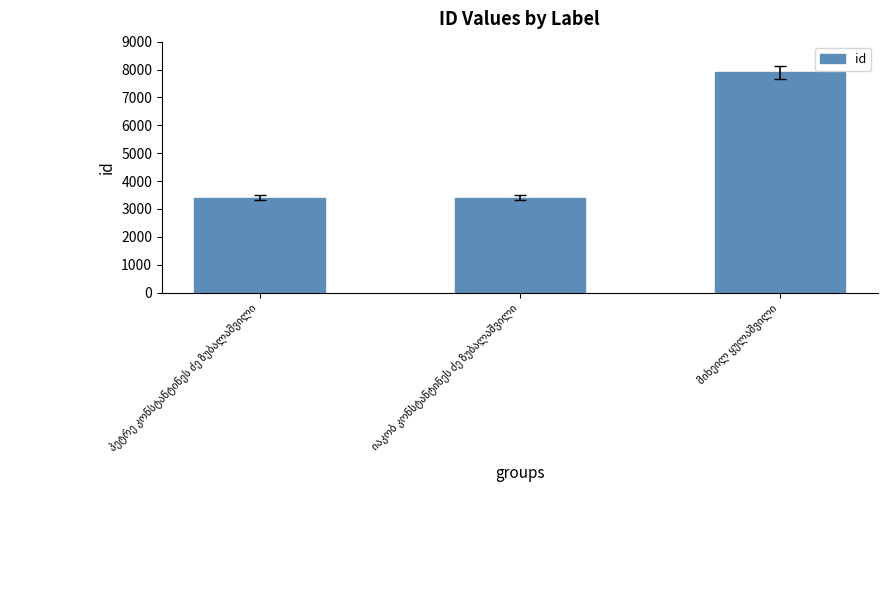

What is the sum of all values?

14724